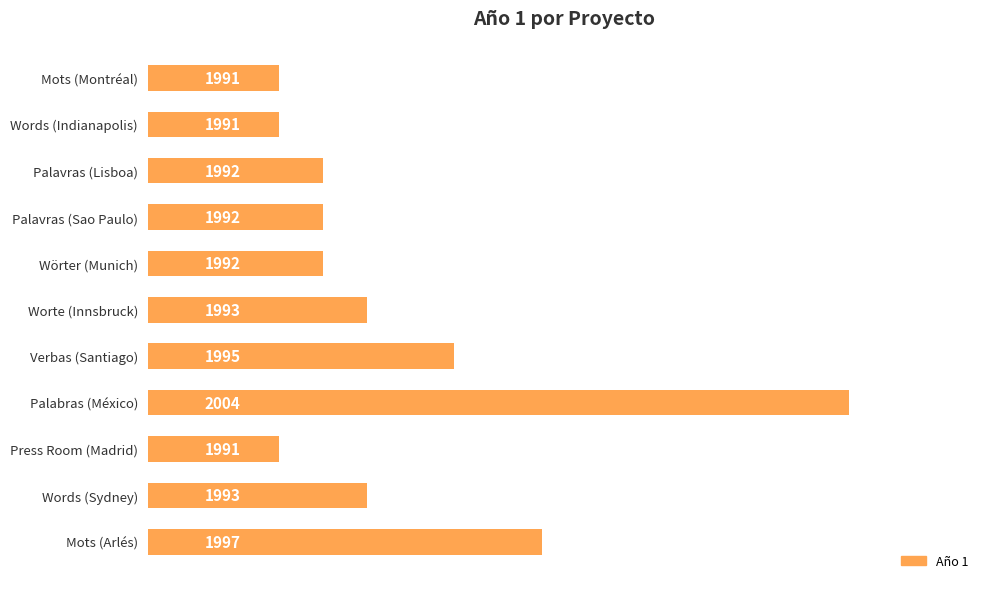

Reading bottom to top, transcribe all the data shown in this chart.

1997	1993	1991	2004	1995	1993	1992	1992	1992	1991	1991